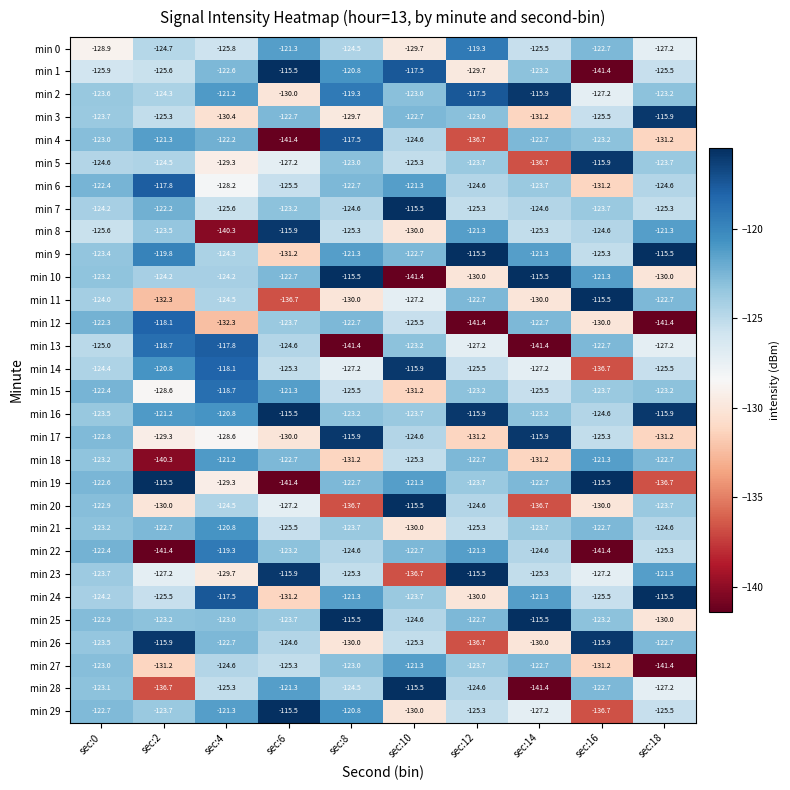

Rank the categories by min 1 value from lowest to highest.

sec:16, sec:12, sec:0, sec:2, sec:18, sec:14, sec:4, sec:8, sec:10, sec:6